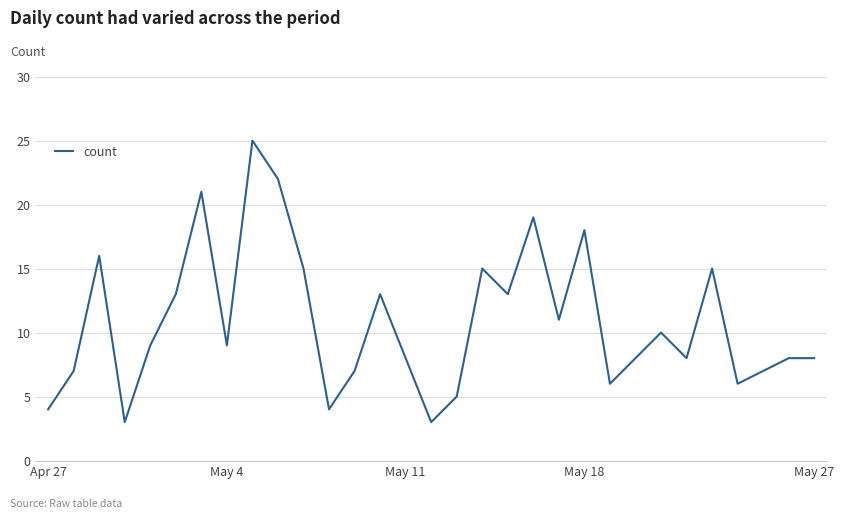

What is the difference between the maximum and minimum values?

22